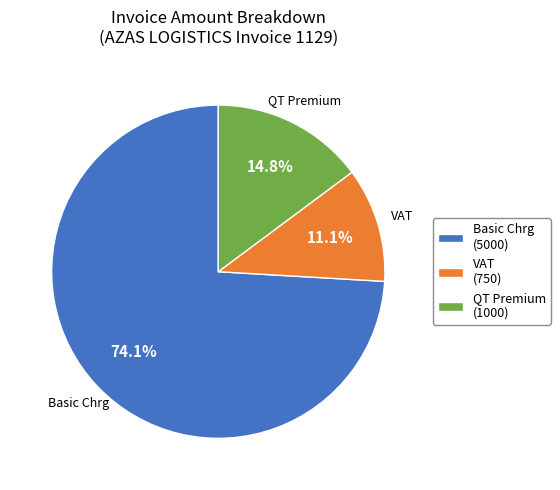

Which category has the biggest portion of the pie?

Basic Chrg